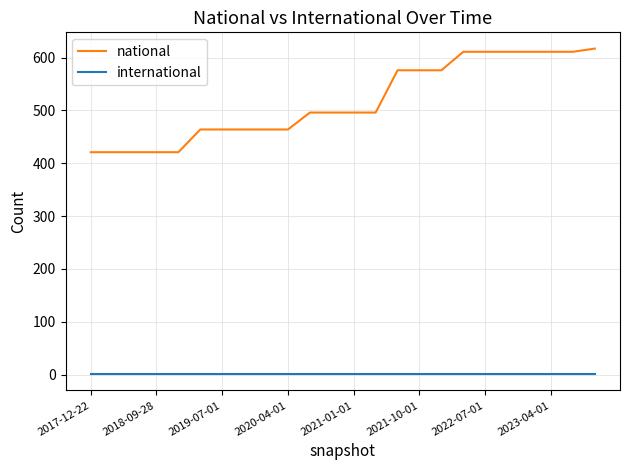

Which series has the largest total across all categories?

national